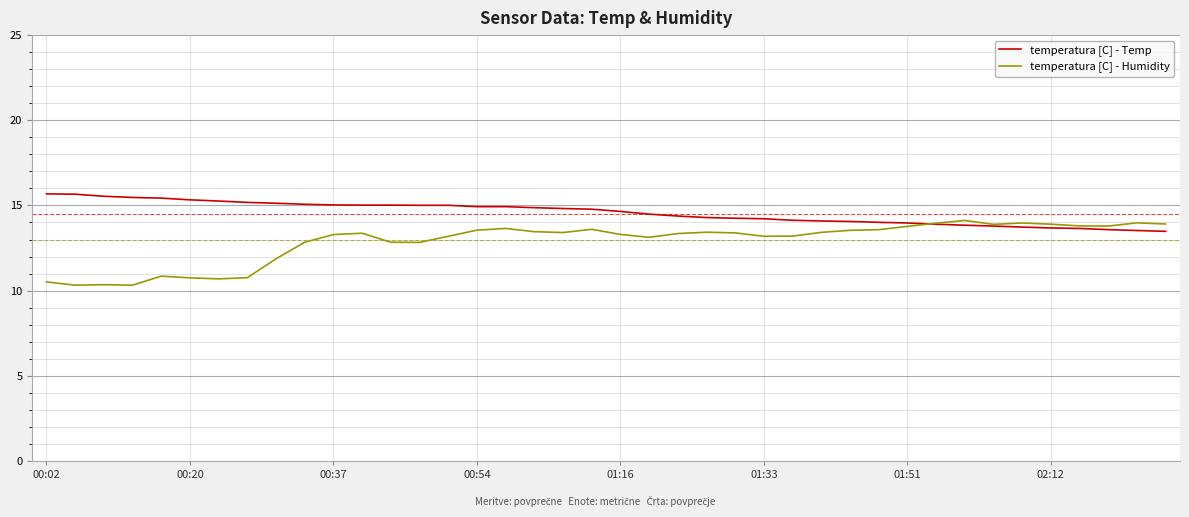

What is the greatest value displayed?

15.7